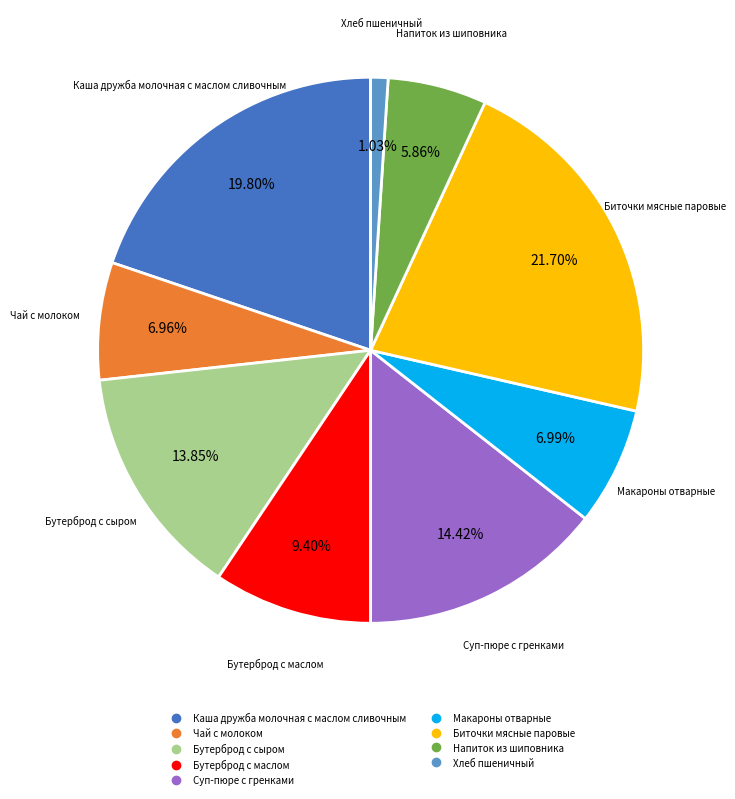

Does any single category account for the majority?

No